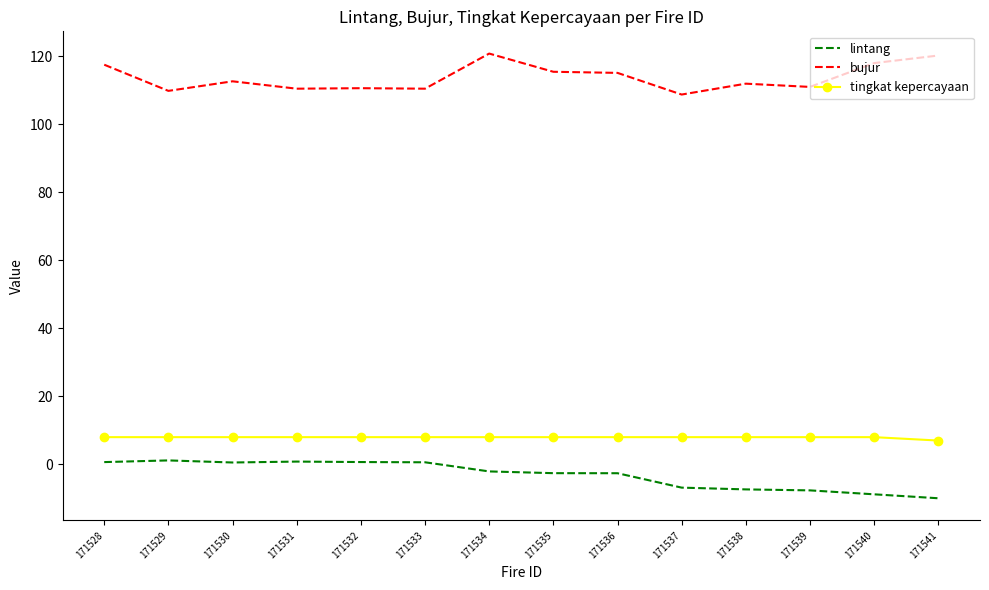

Is it true that lintang equals 0.7 at 171528?

True